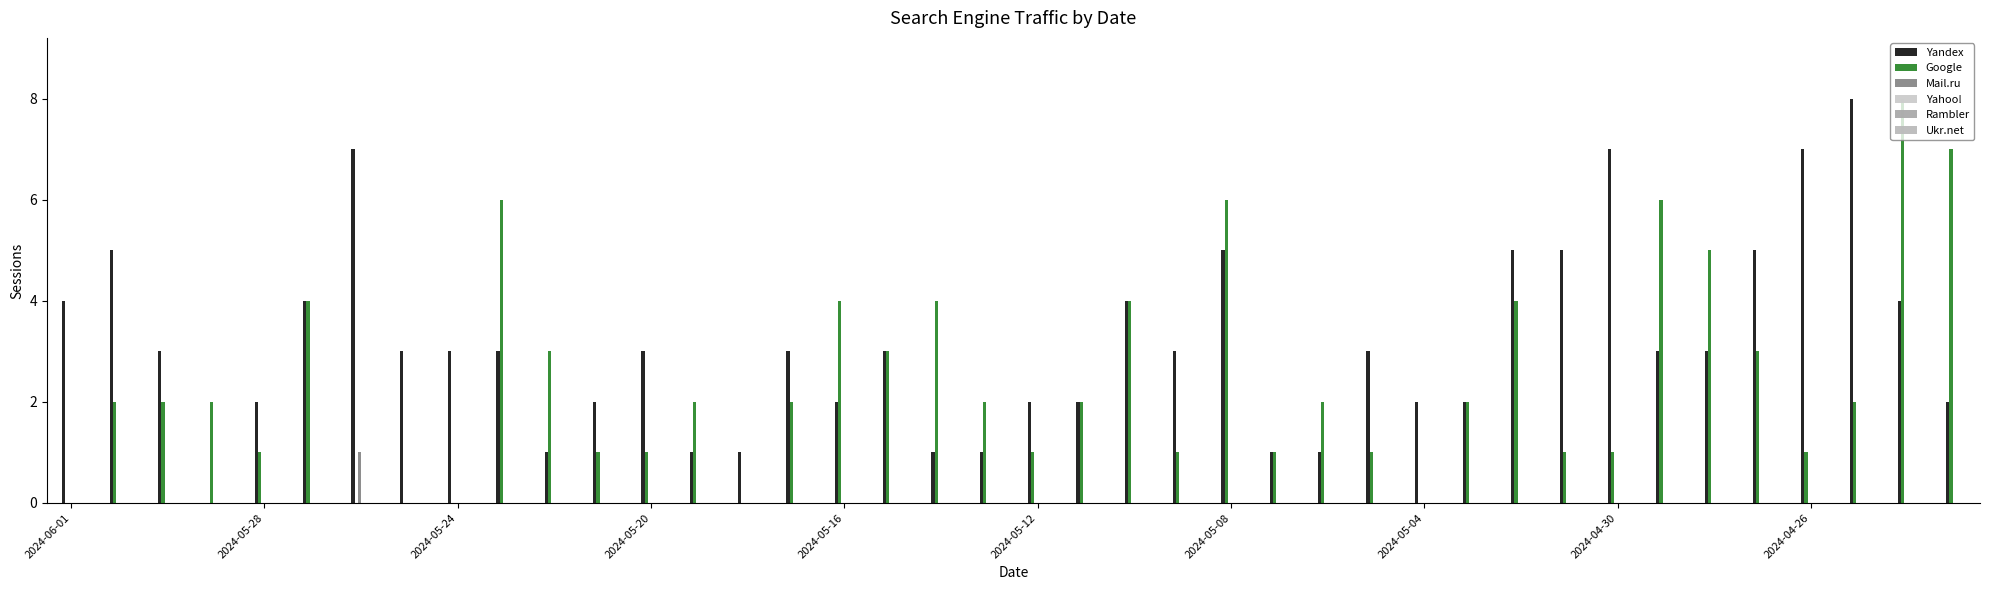

Count the Yandex values in the range 2 to 4.

23